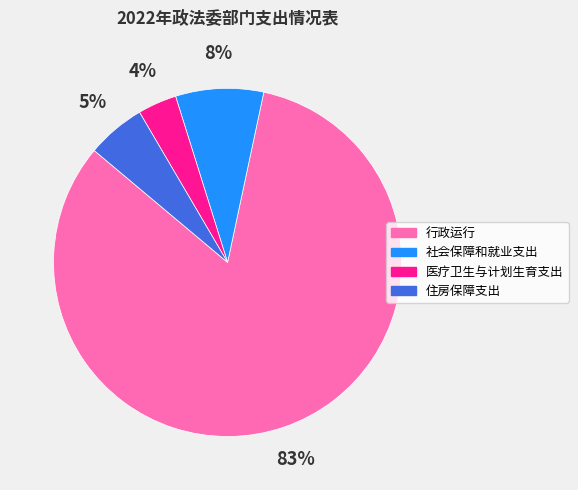

To the nearest percent, what is the combined percentage of 医疗卫生与计划生育支出 and 社会保障和就业支出?

12%